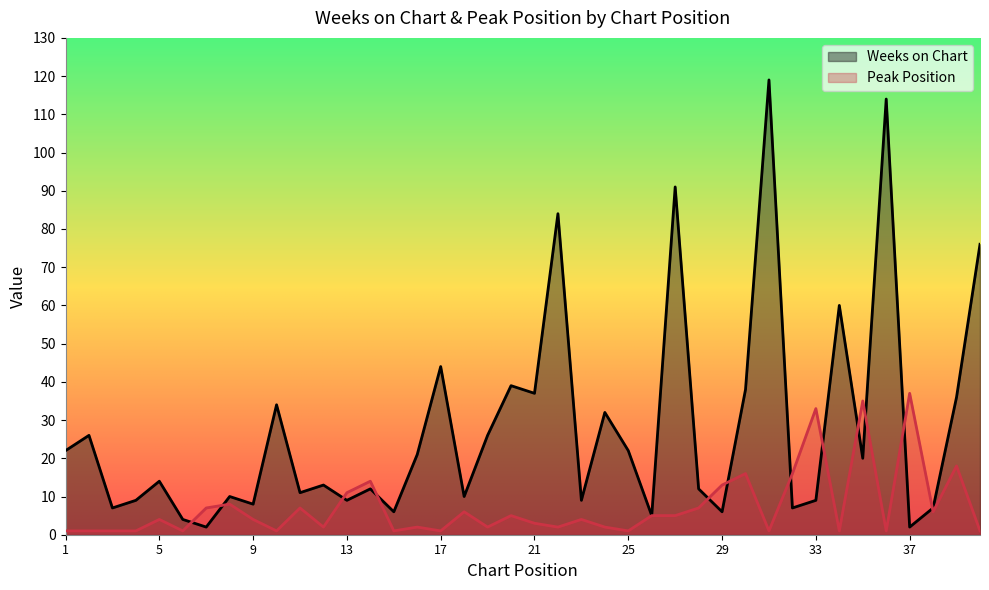

Where is Peak Position nearest to the value 19?

39